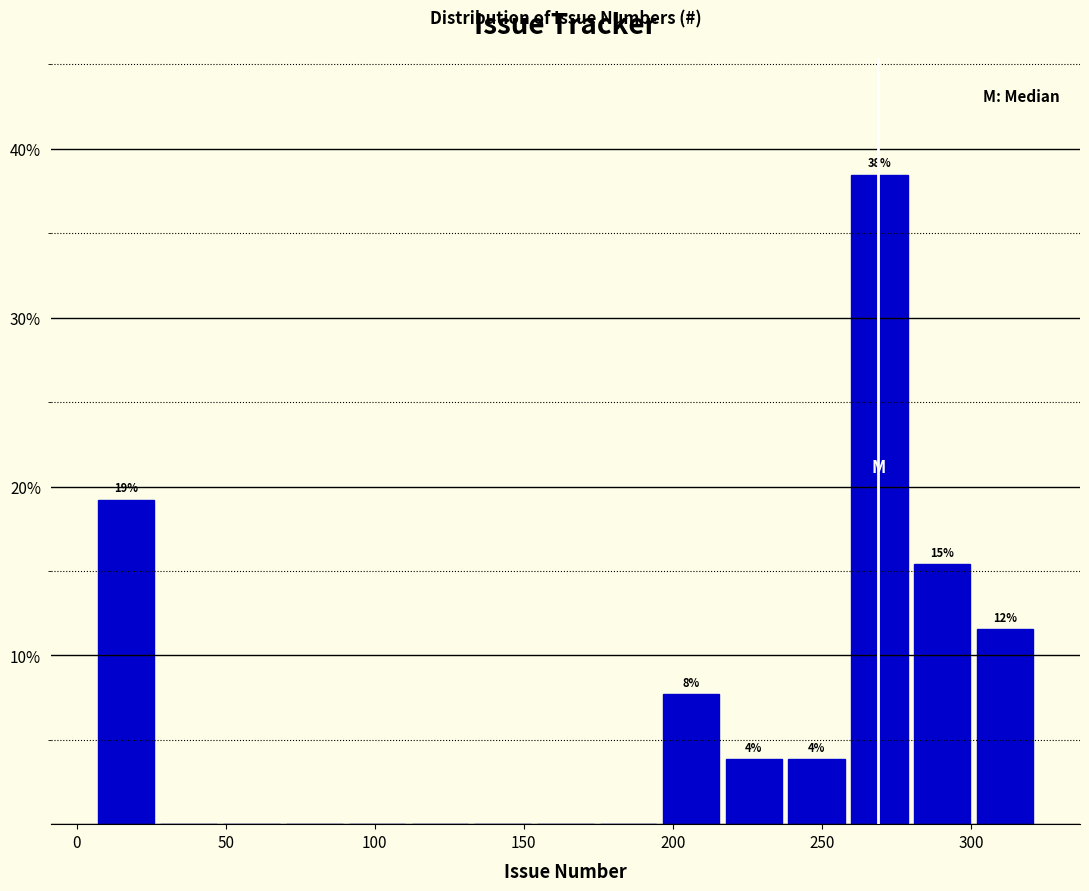

Which range on the x-axis has the tallest bar?

260 to 280